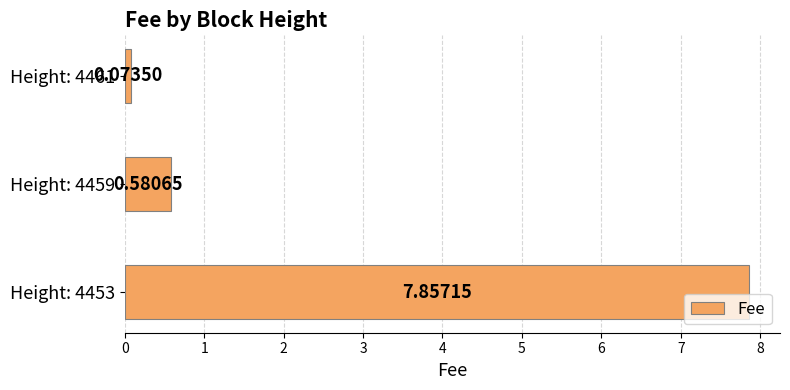

At which category does the chart reach its peak across all series?

Height: 4453